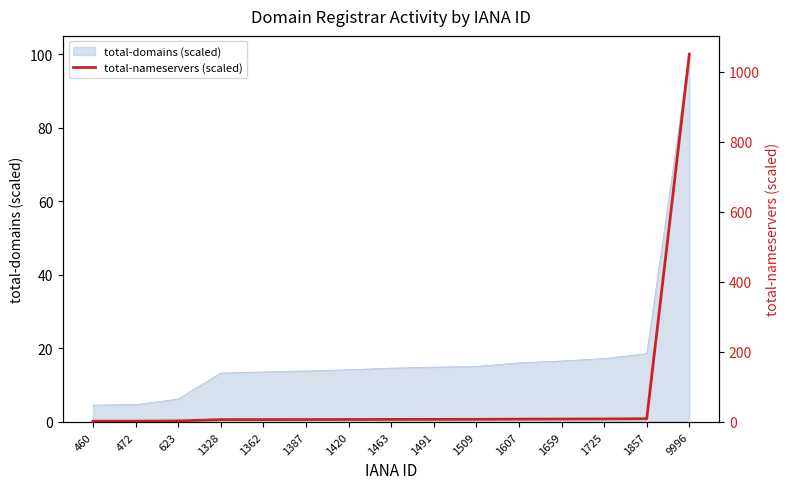

Reading left to right, extract all data points from this chart.

2.3	2.4	3.1	6.6	6.8	6.9	7.1	7.3	7.5	7.5	8.0	8.3	8.6	9.3	1050.0